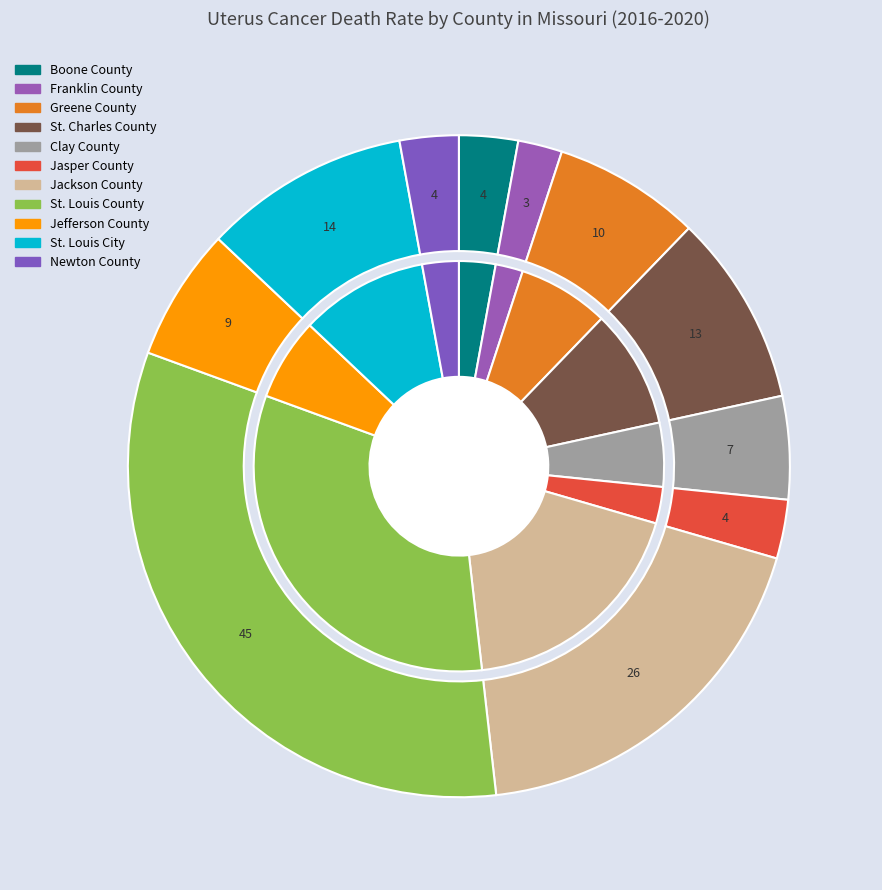

Do Jefferson County and Boone County together represent more than half of the pie?

No